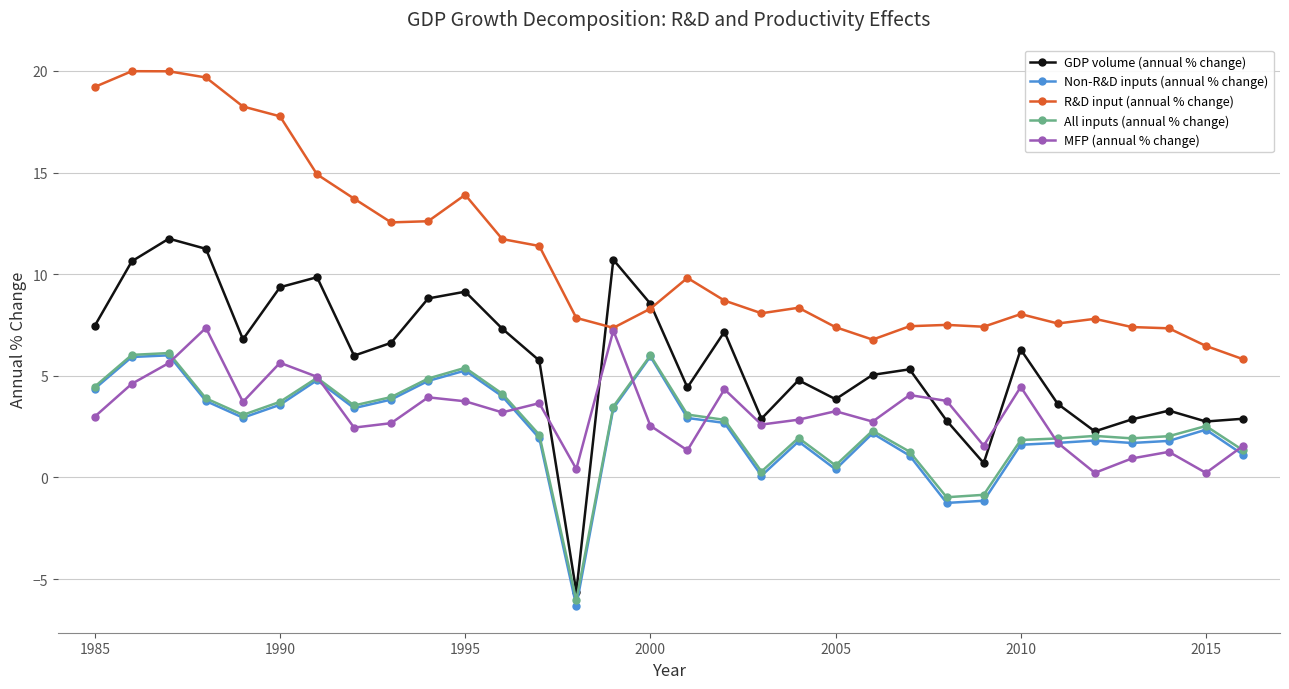

At how many categories does at least one series exceed 17?

6